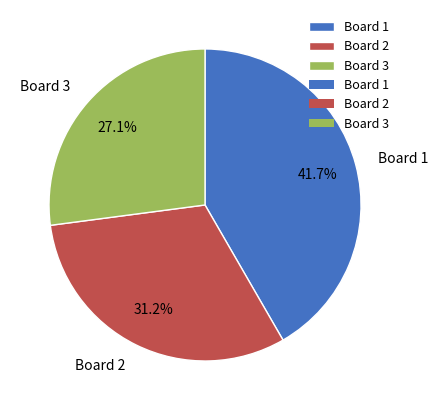

To the nearest percent, what is the difference between the Board 1 and Board 3 slice percentages?

15%